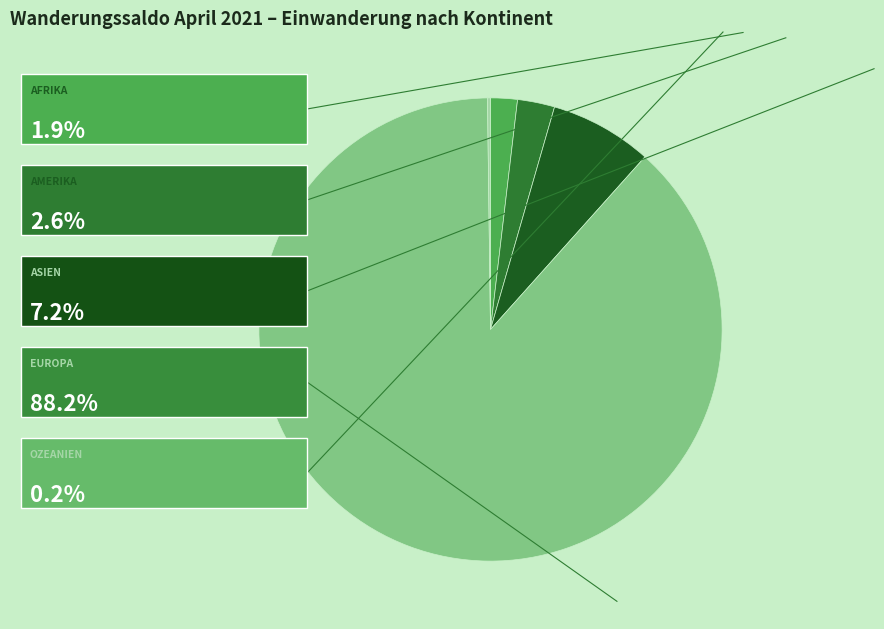

Is there a majority slice in this chart?

Yes